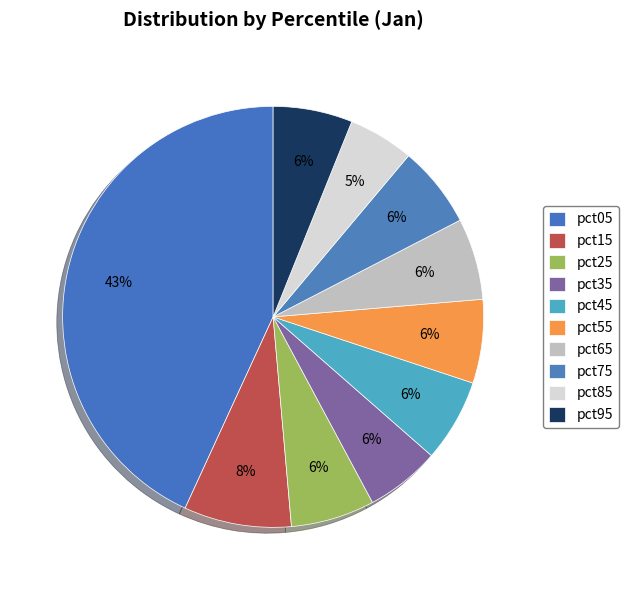

How many segments does this pie chart have?

10